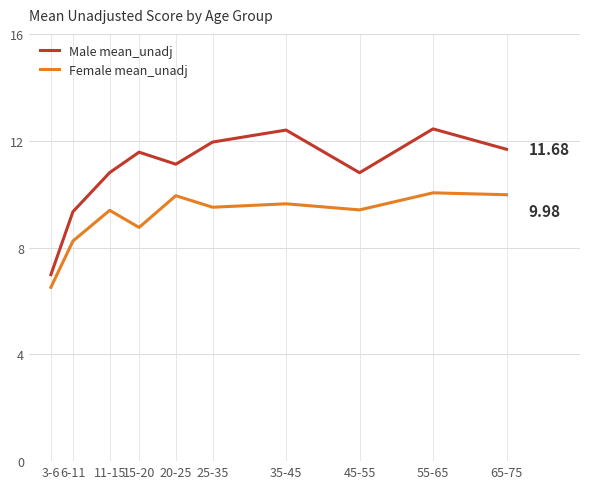

What is the average value of the Male mean_unadj series?

10.9